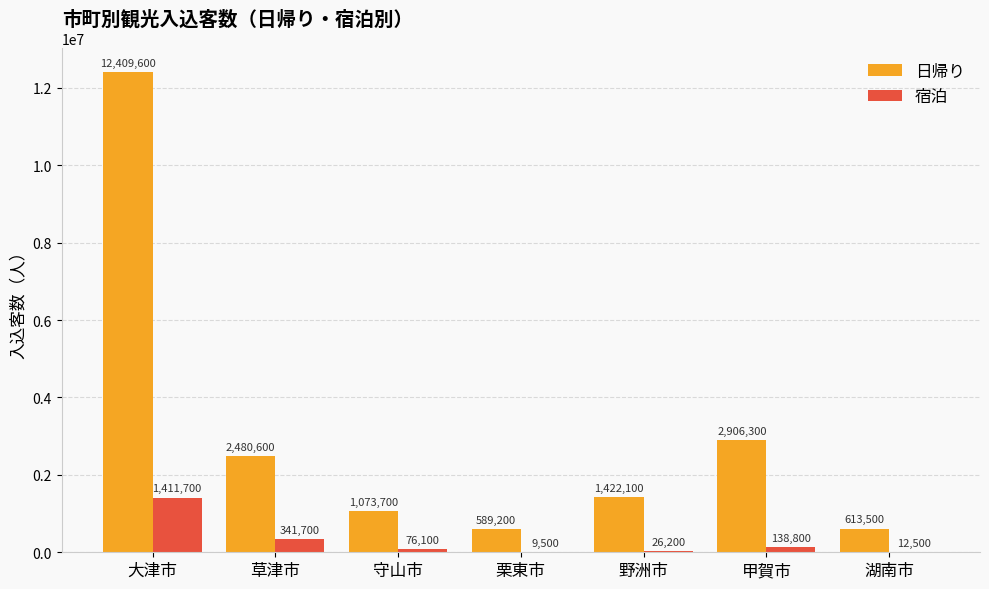

At which label is 日帰り closest to 6499400?

甲賀市